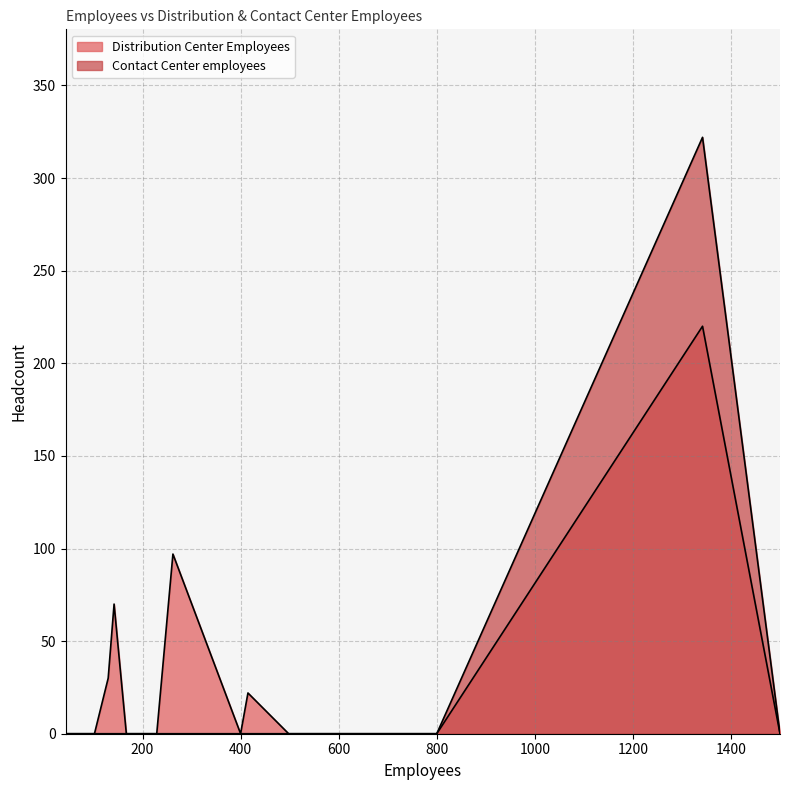

The Distribution Center Employees series shows 83 at 50. True or false?

False